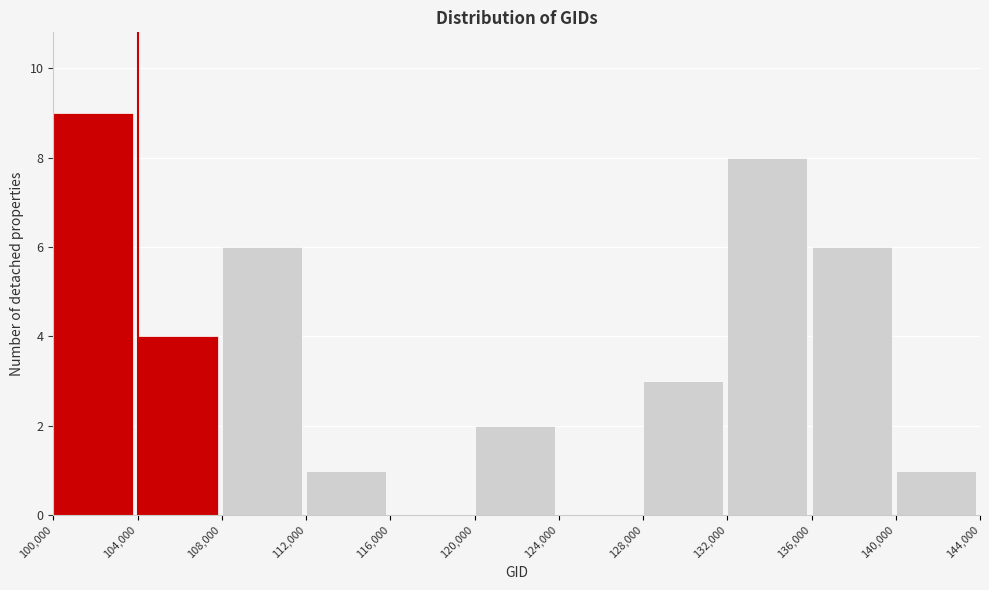

Over which range of the x-axis is the bar tallest?

100,000 to 104,000